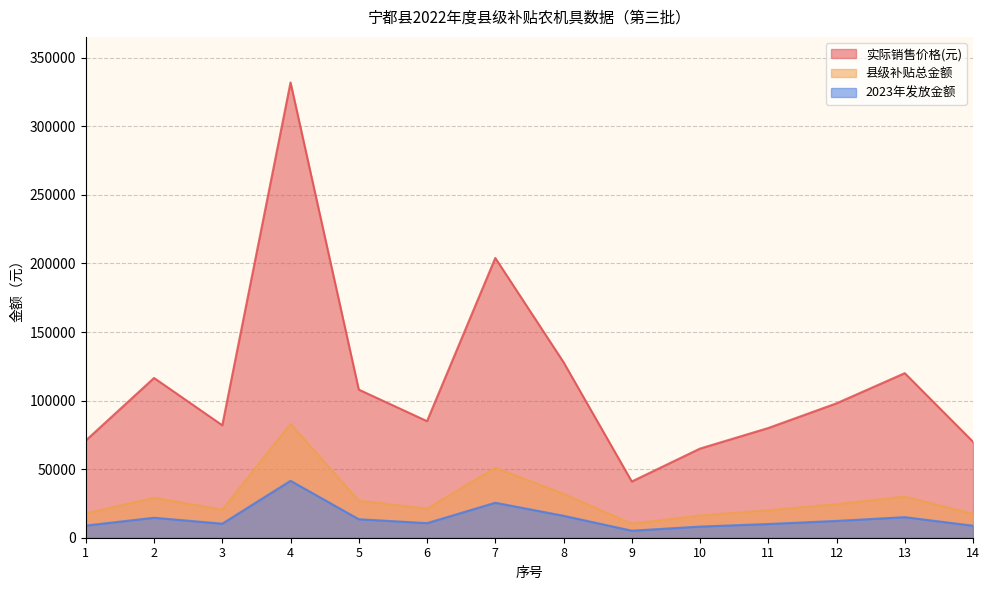

Does the chart display data point markers on the line(s)?

No